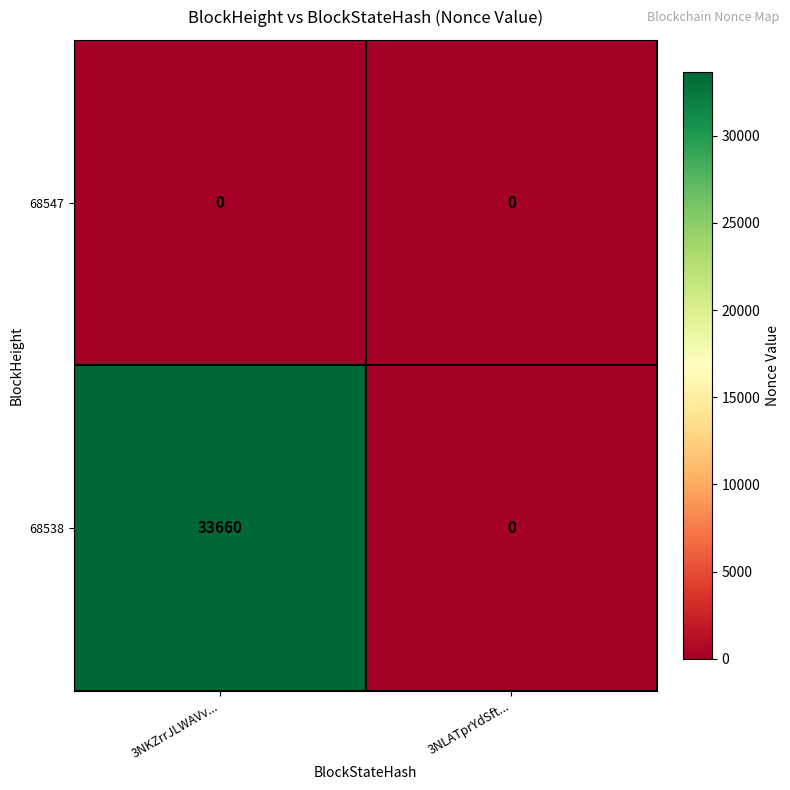

What is the sum of the 68538 values at 3NKZrrJLWAVv... and 3NLATprYdSft...?

33660